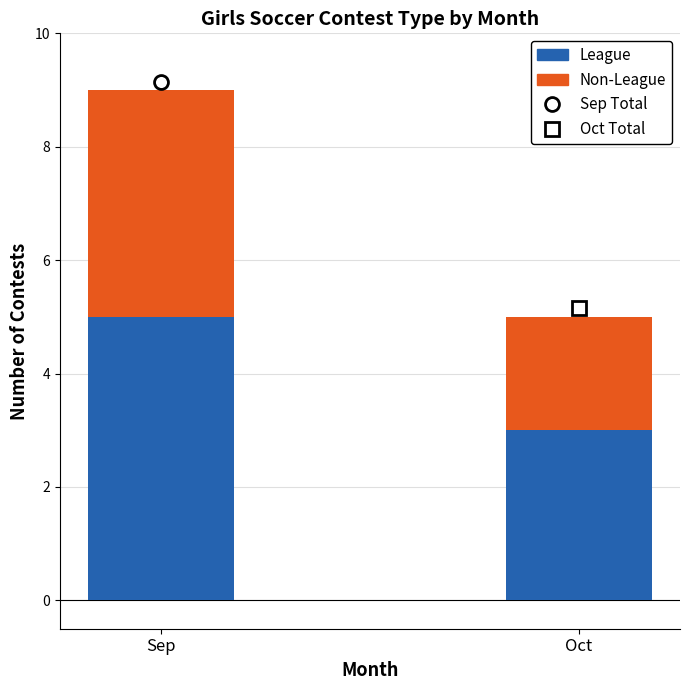

What is the sum of all League values?

8